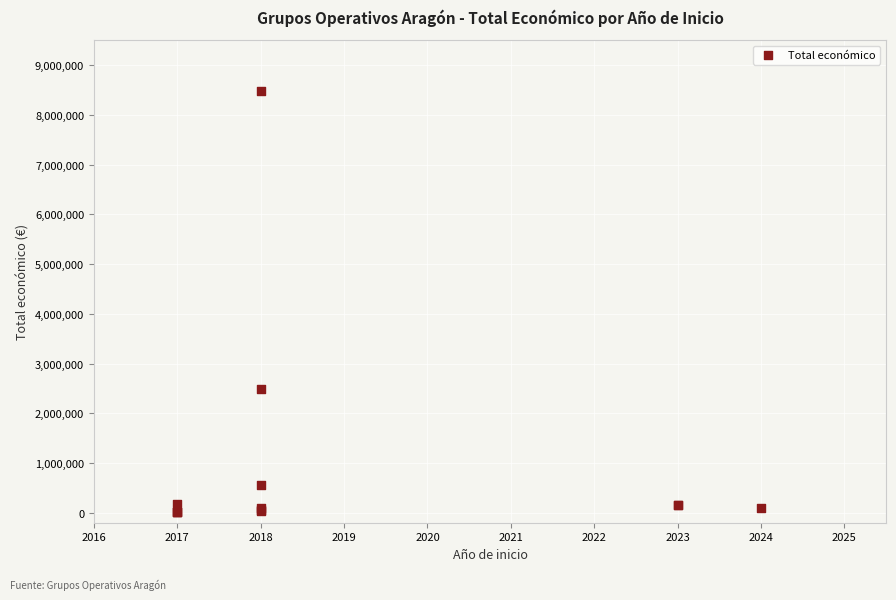

What Y value in the scatter plot is closest to 4247415?

2483714